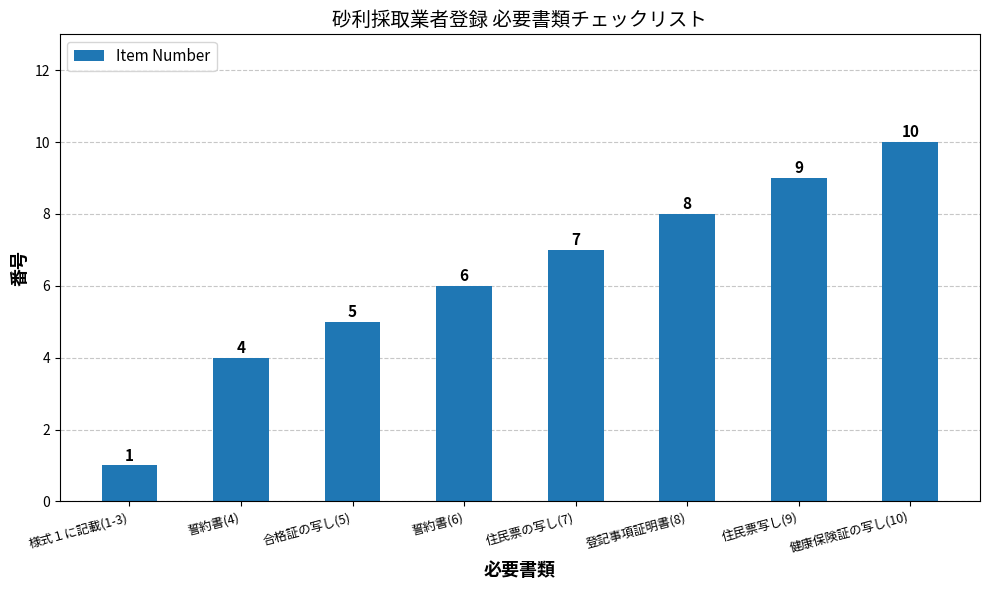

Rank the categories by value from lowest to highest.

様式１に記載(1-3), 誓約書(4), 合格証の写し(5), 誓約書(6), 住民票の写し(7), 登記事項証明書(8), 住民票写し(9), 健康保険証の写し(10)